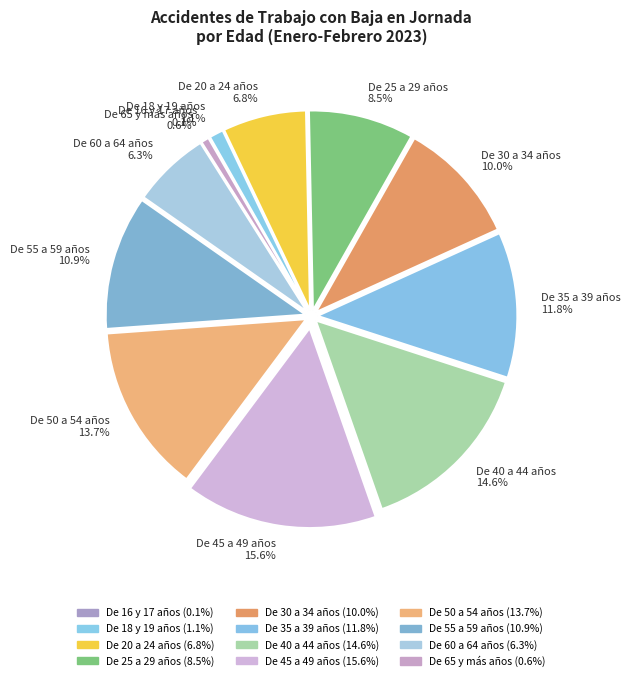

Between De 40 a 44 años and De 35 a 39 años, which is larger?

De 40 a 44 años